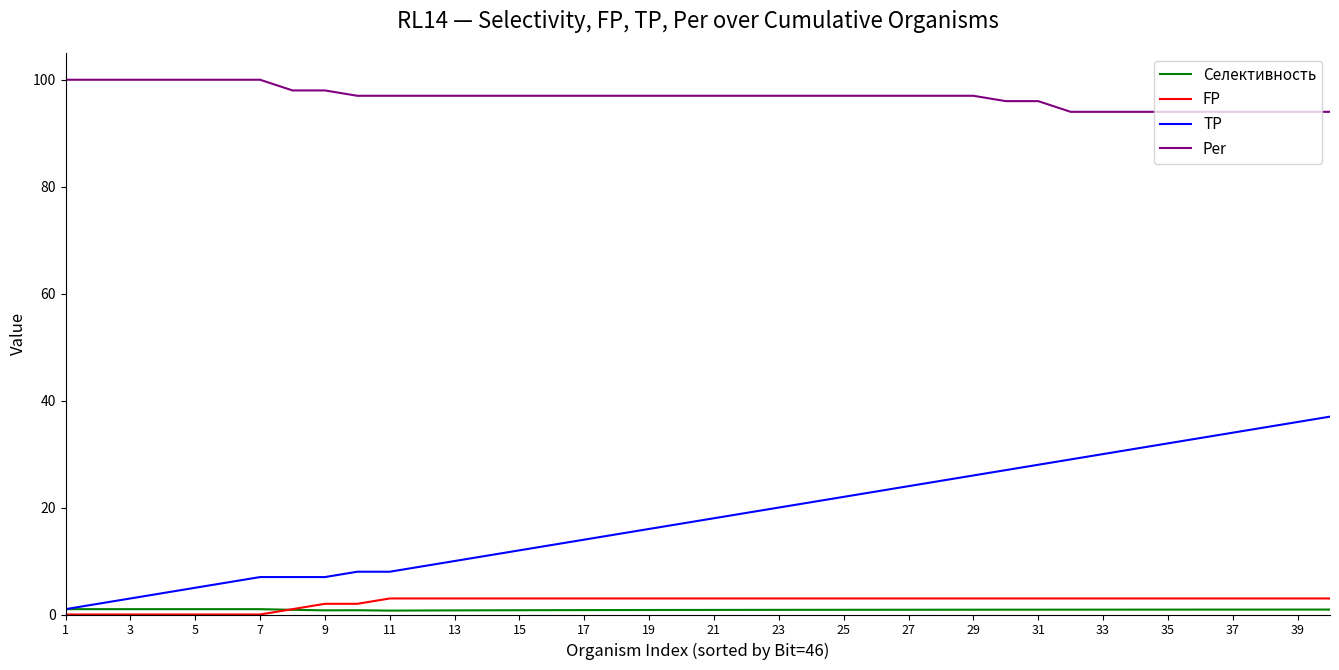

What is the minimum value for Per?

94.0